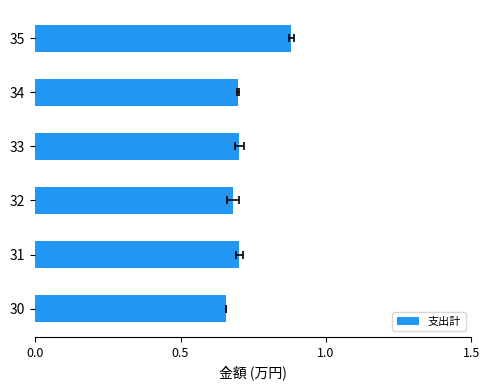

What is the value of the 4th bar from the left?

0.7